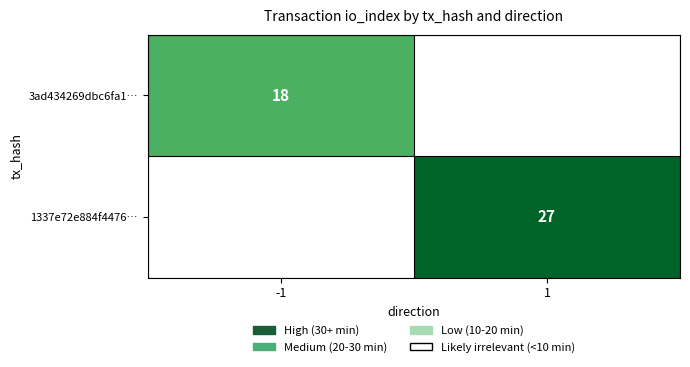

True or false: 1337e72e884f4476… has a value of 27 at 1.

True